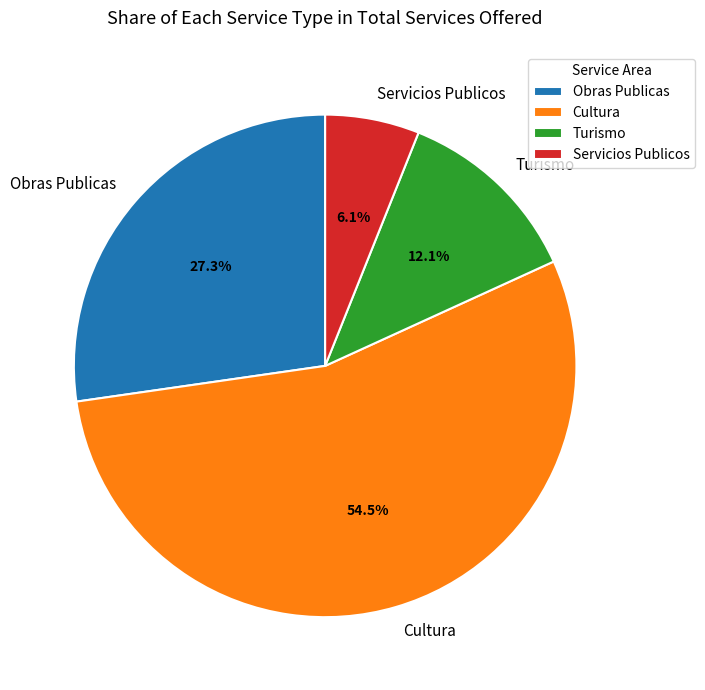

Rank the categories by value from lowest to highest.

Servicios Publicos, Turismo, Obras Publicas, Cultura